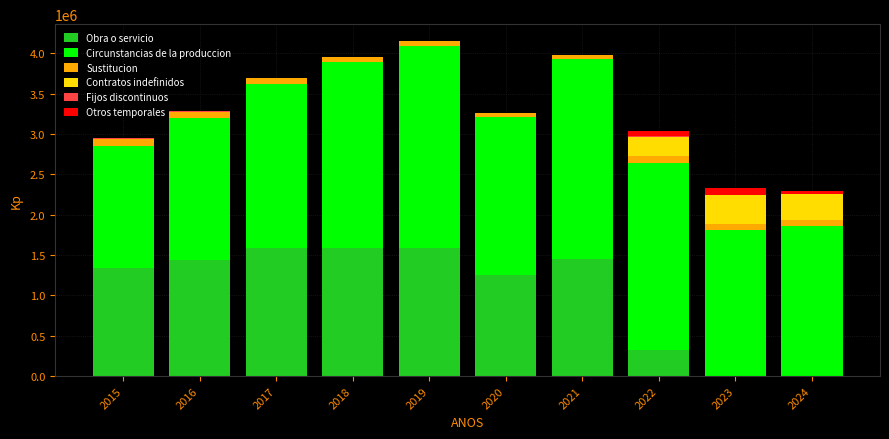

The value of Obra o servicio at 2015 is 649163. True or false?

False